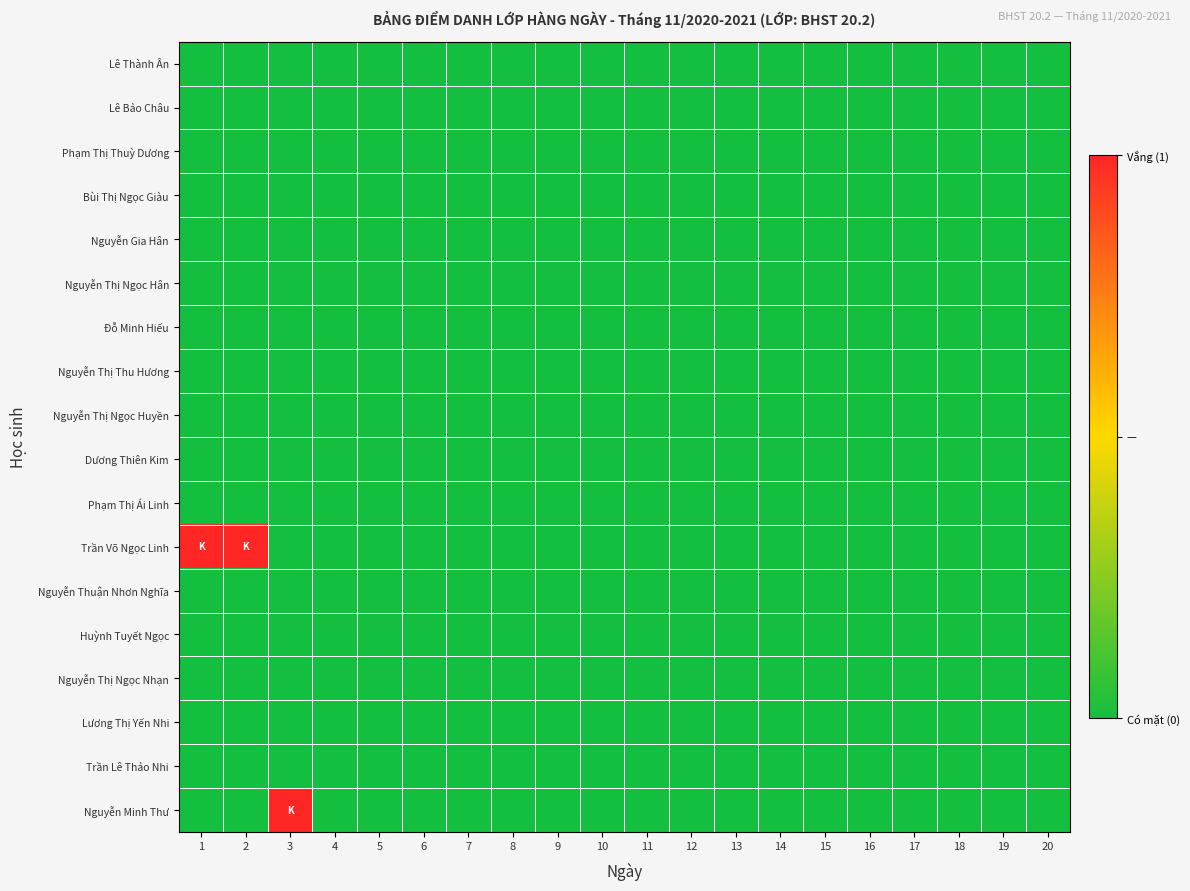

At how many categories does at least one series exceed 0?

3